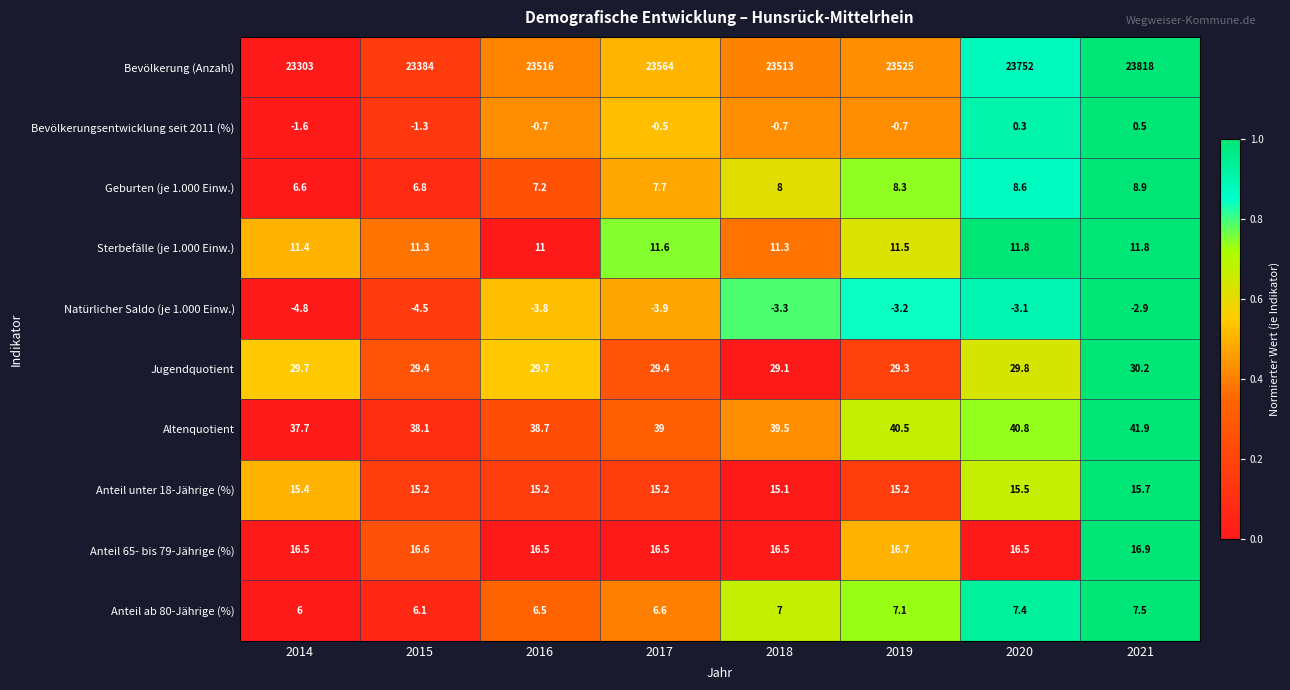

Which label corresponds to the smallest value in the chart?

2014